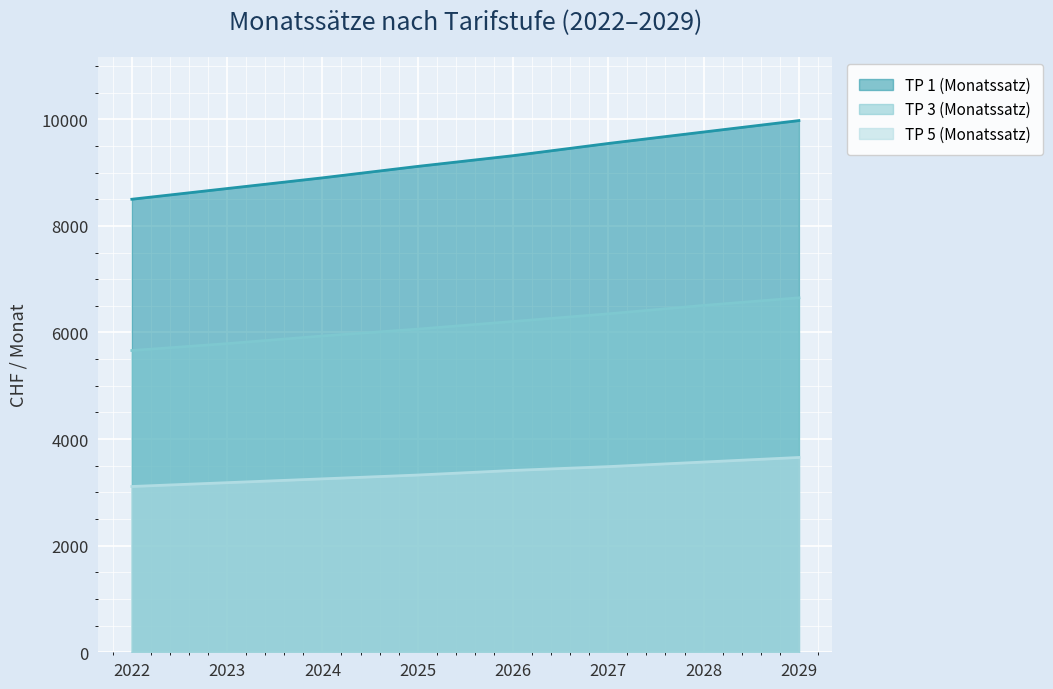

What is the approximate value of TP 3 (Monatssatz) at 2027?

6349.6